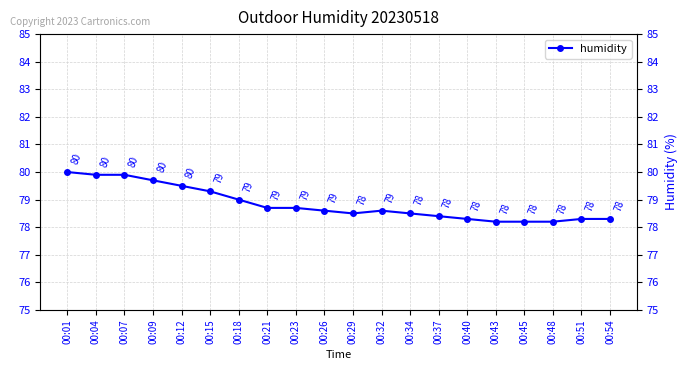

At which category does the data reach its first local valley?

00:29